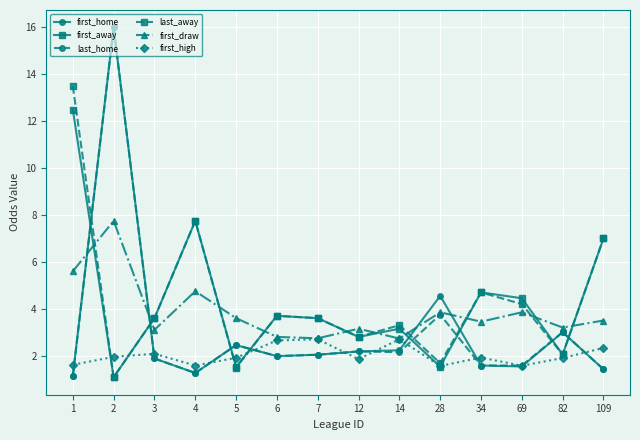

What is the total value across all series at 5?

13.4